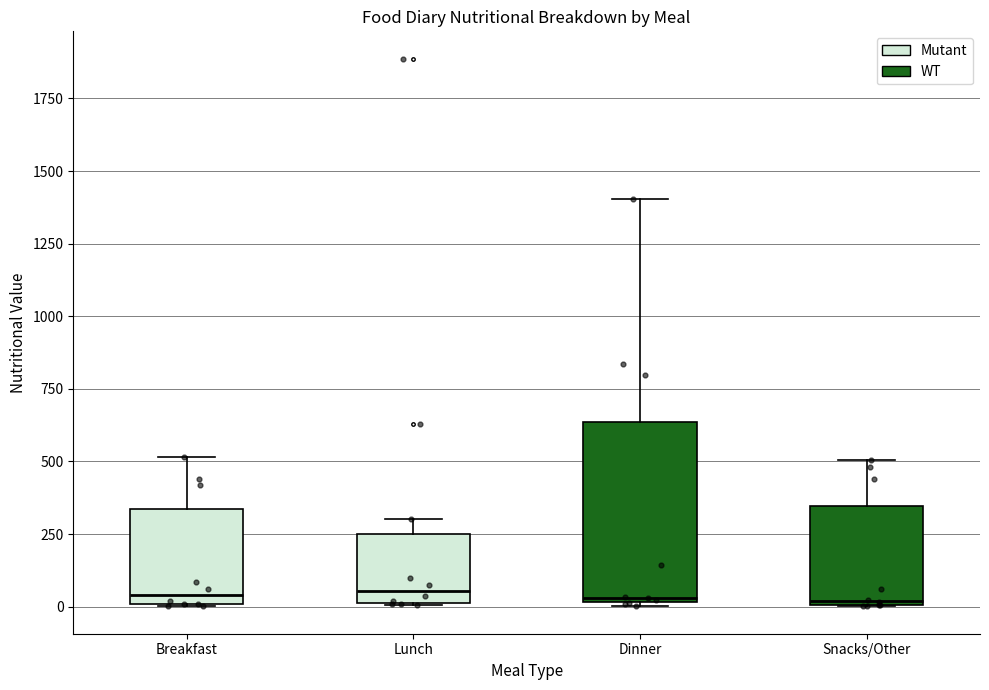

Reading left to right, read every box against the y-axis: the position of its median line, the range the box covers, and the ends of its whiskers. The values are not printed on the chart, so give them approximately, as read against the axis.

Breakfast: median 50, box 0 to 350, whiskers 0 to 500
Lunch: median 50, box 0 to 250, whiskers 0 to 300
Dinner: median 50, box 0 to 650, whiskers 0 to 1400
Snacks/Other: median 0, box 0 to 350, whiskers 0 to 500